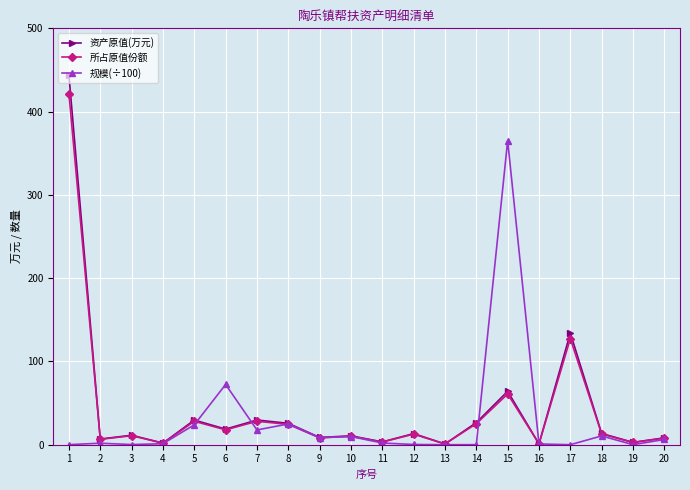

The 所占原值份额 series shows 9.7 at 14. True or false?

False